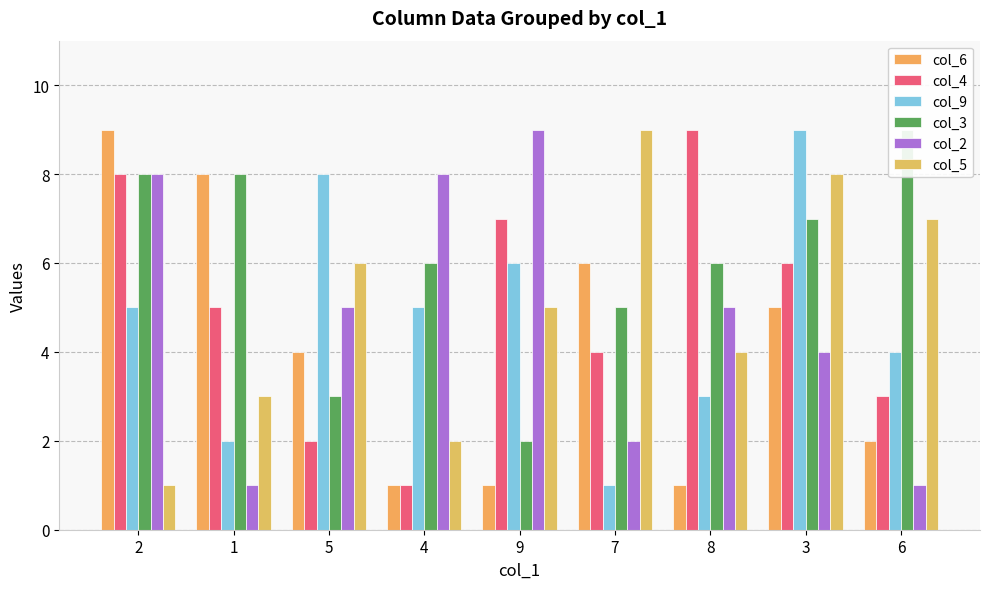

List the labels in order of col_2 value, largest first.

9, 2, 4, 5, 8, 3, 7, 1, 6